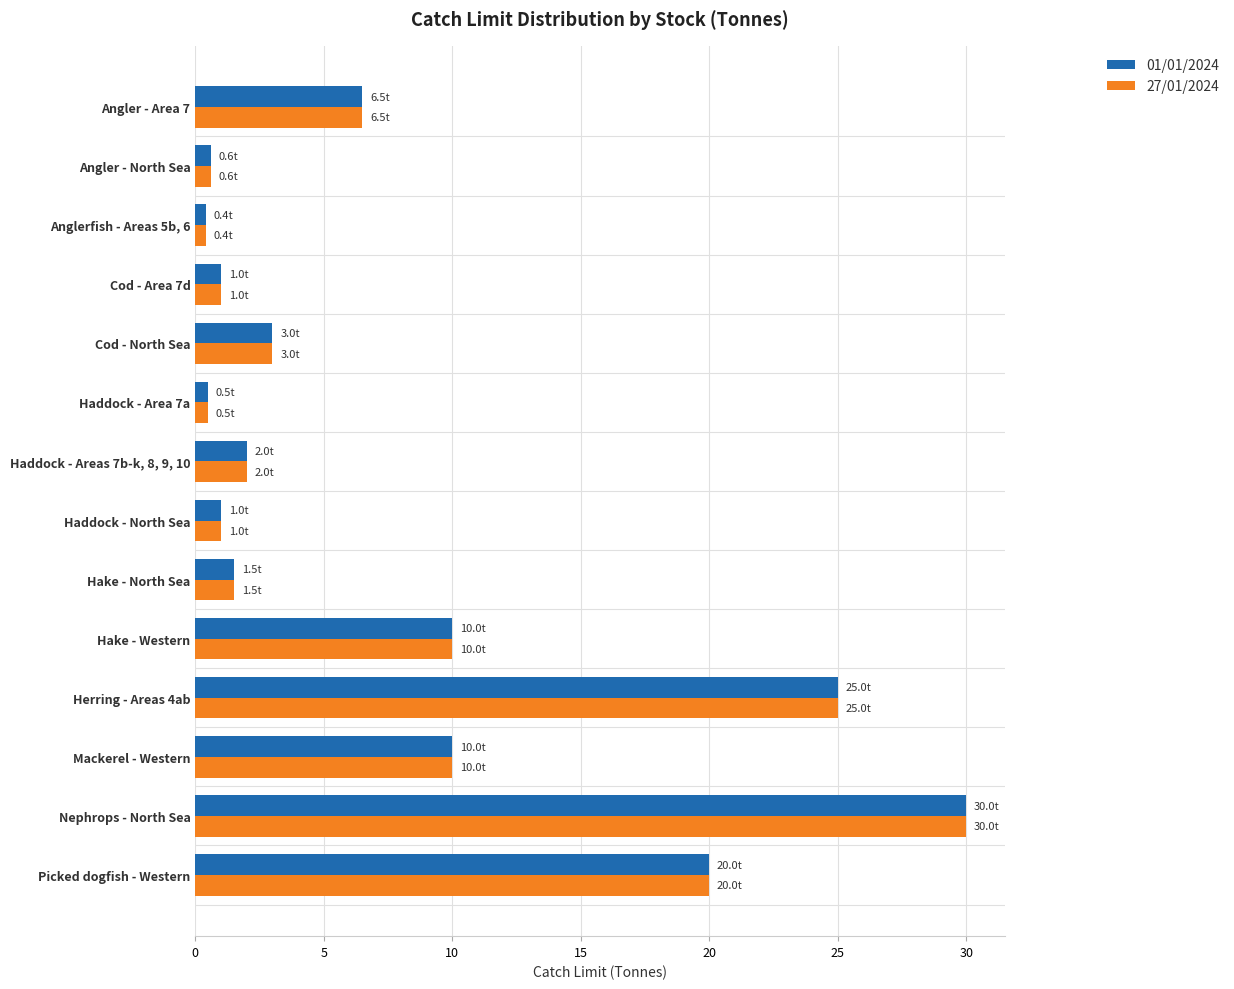

What is the minimum value for 27/01/2024?

0.4